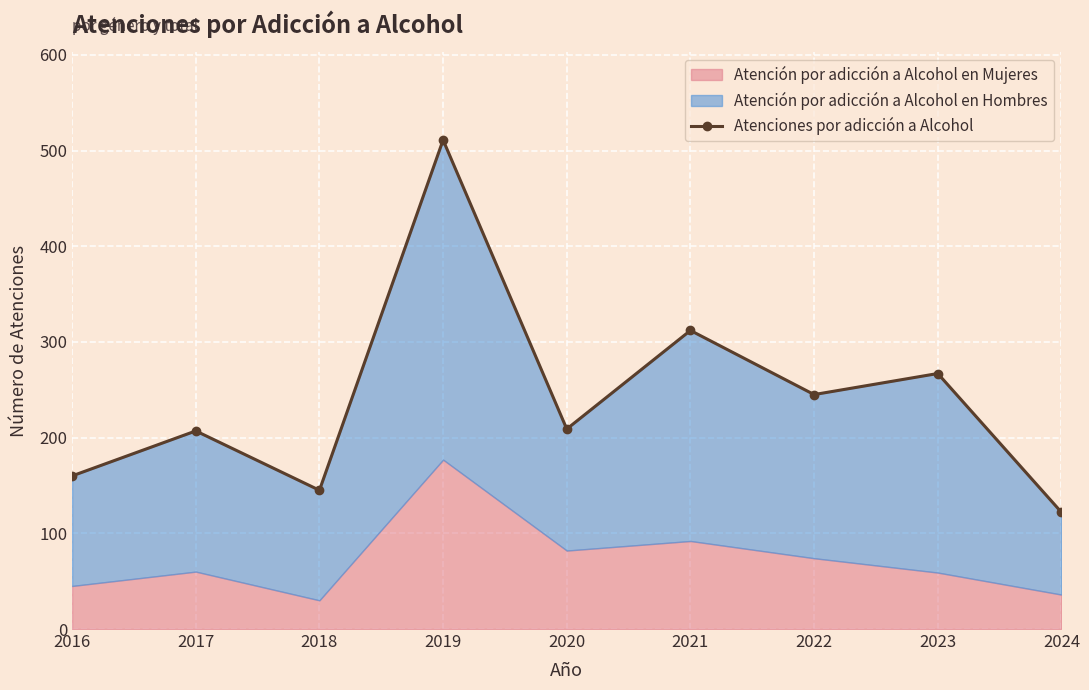

List the labels in order of value, largest first.

2019, 2021, 2023, 2022, 2020, 2017, 2016, 2018, 2024